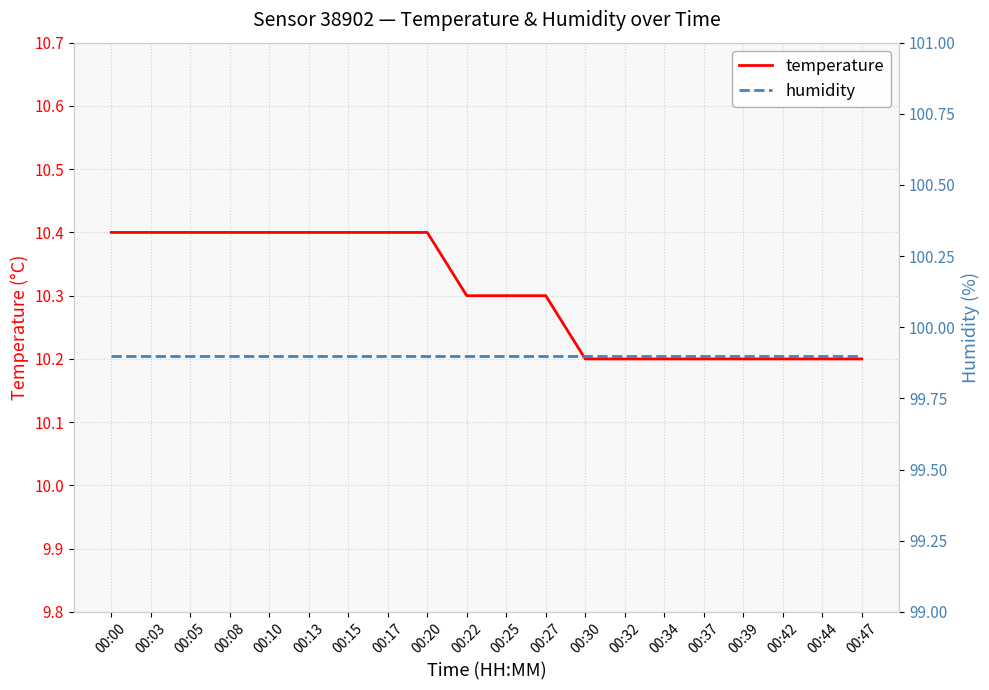

Is it true that temperature equals 10.4 at 00:13?

True